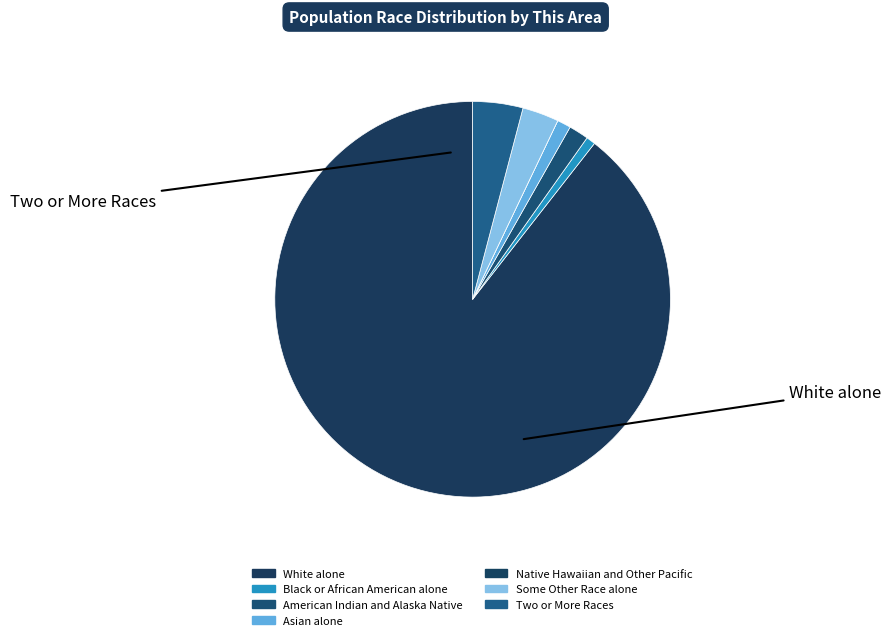

To the nearest percent, what portion does Some Other Race alone represent?

3%